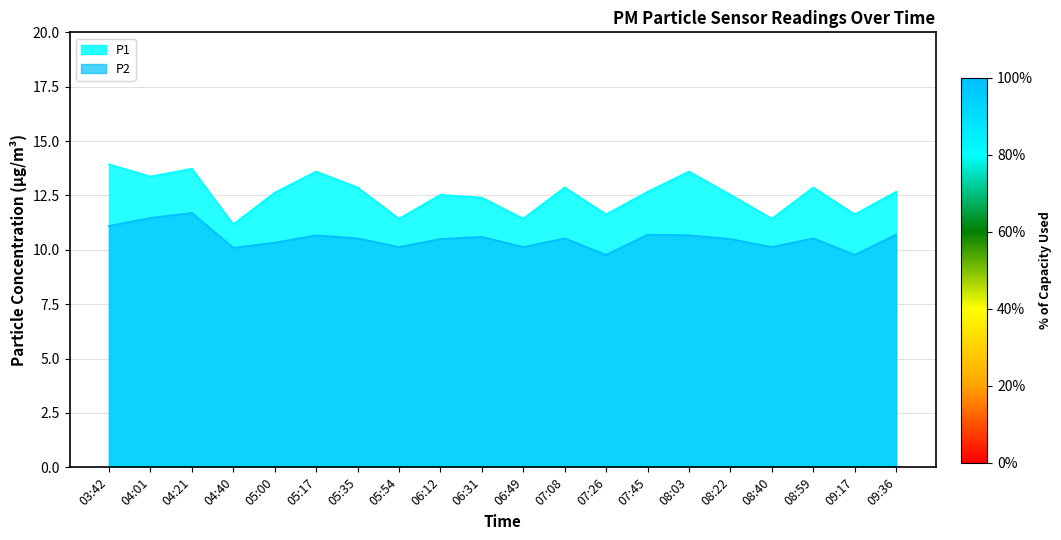

List the series in order of their overall mean, highest first.

P1, P2